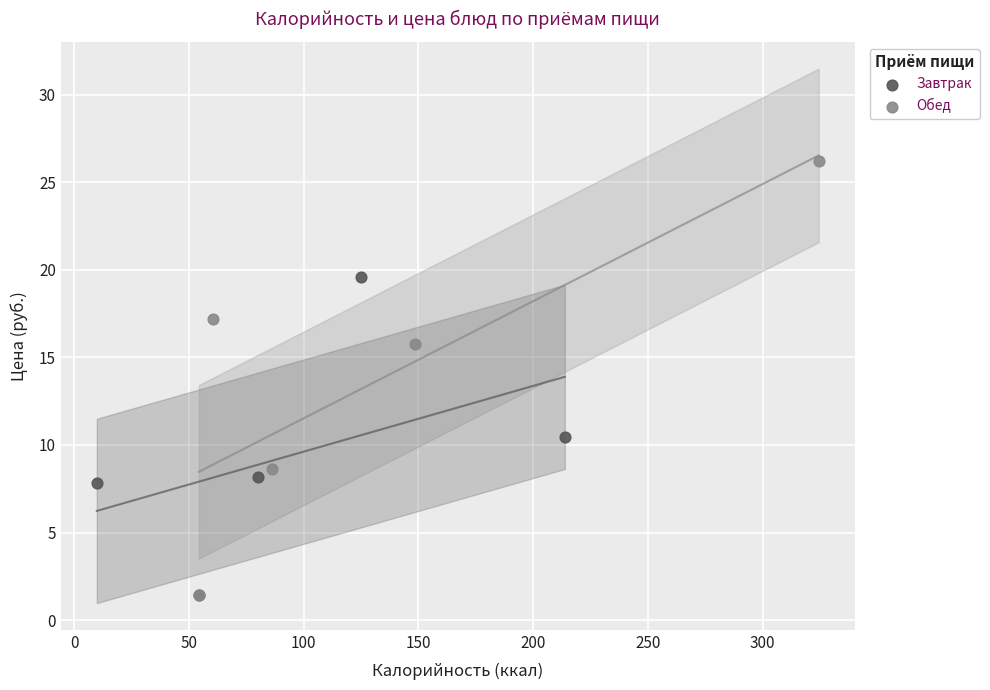

Which series has the widest spread of Y values?

Обед